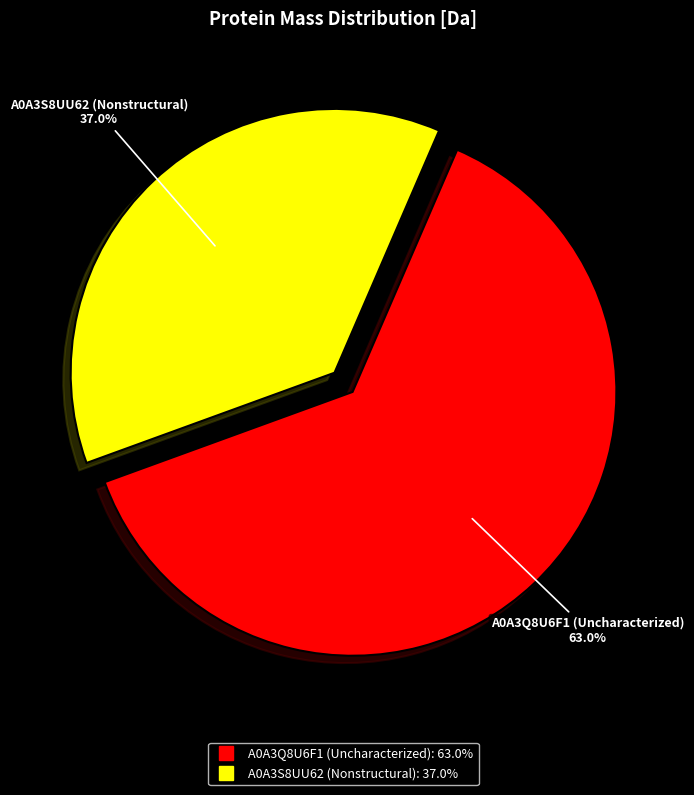

Which slice is the largest?

A0A3Q8U6F1 (Uncharacterized)